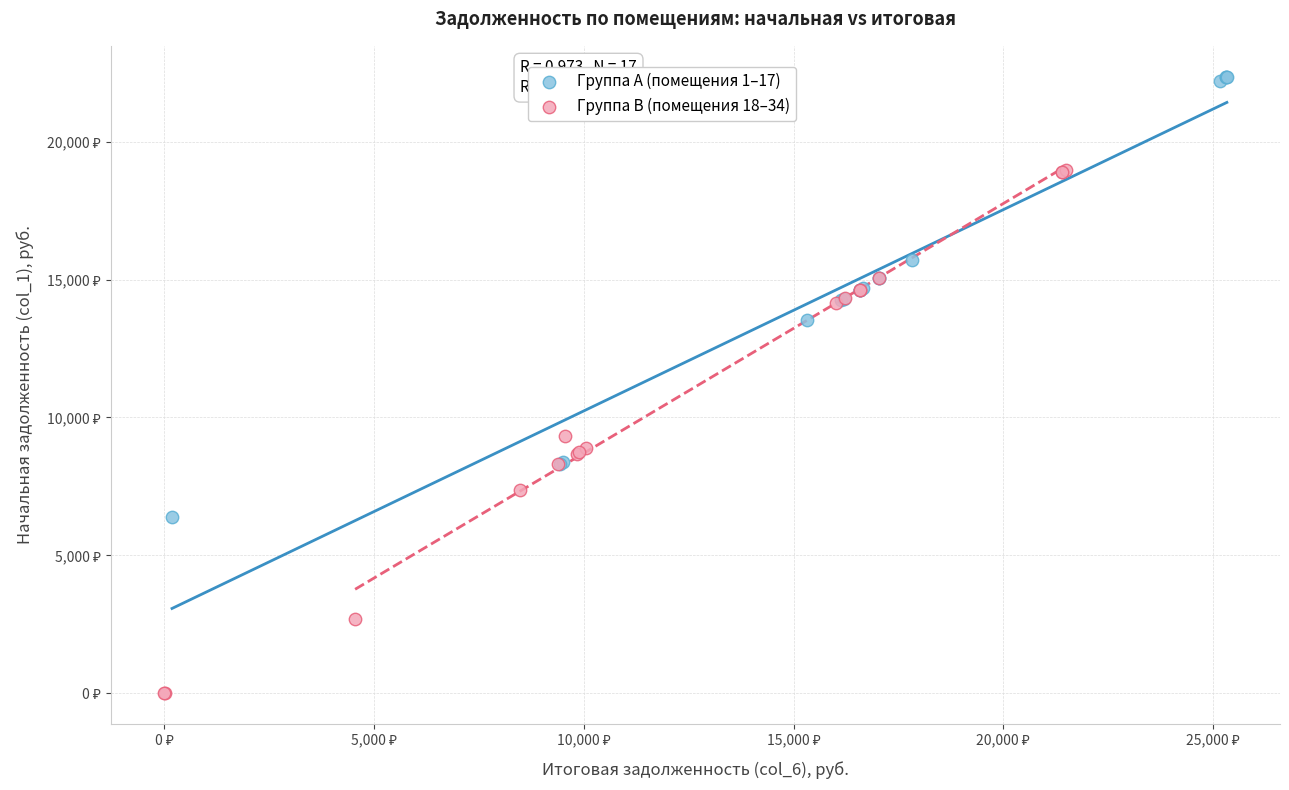

Which series has the widest spread of Y values?

Группа B (помещения 18–34)